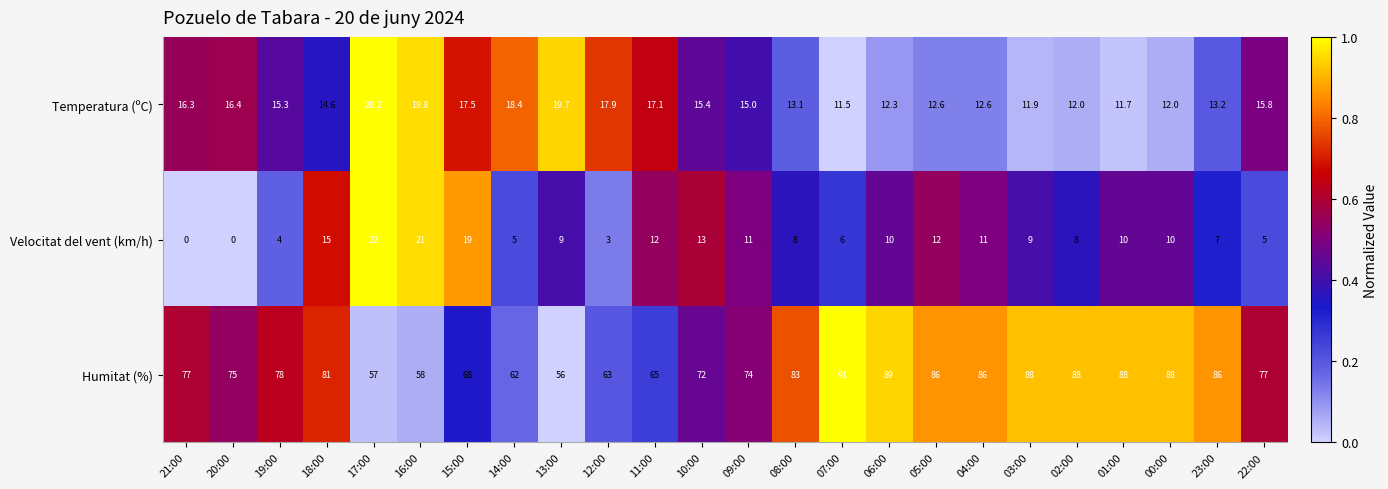

At how many categories does at least one series exceed 0?

24